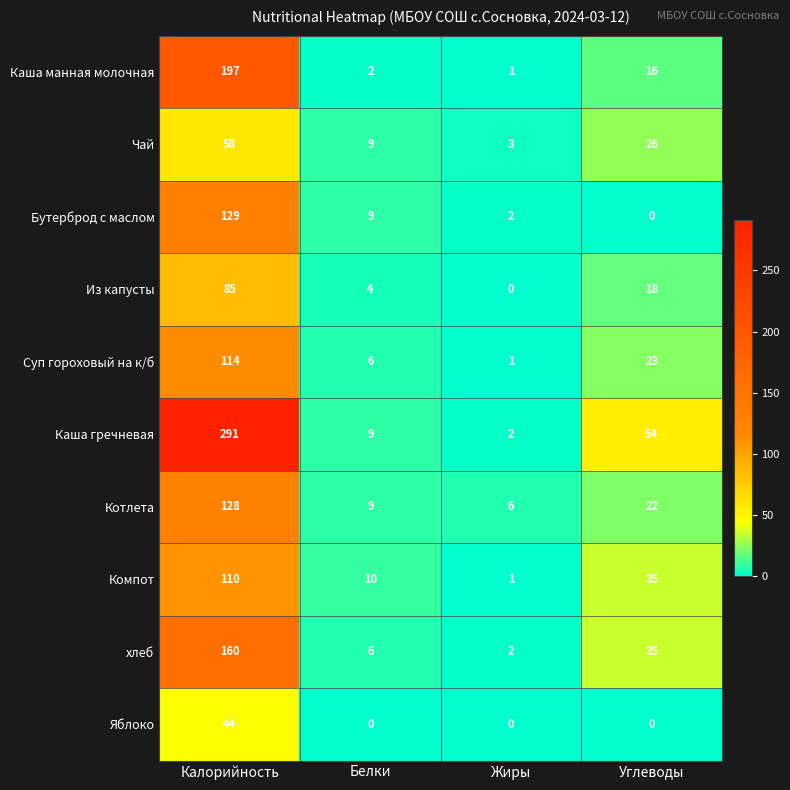

What is the sum of all Бутерброд с маслом values?

140